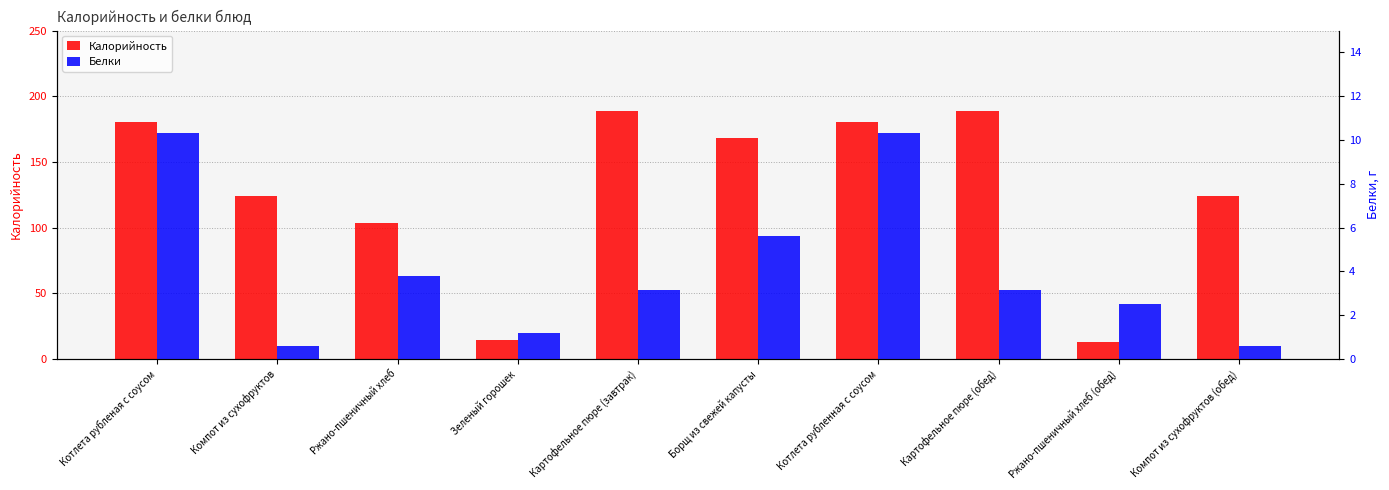

Between Котлета рубленная с соусом and Ржано-пшеничный хлеб, which is larger?

Котлета рубленная с соусом